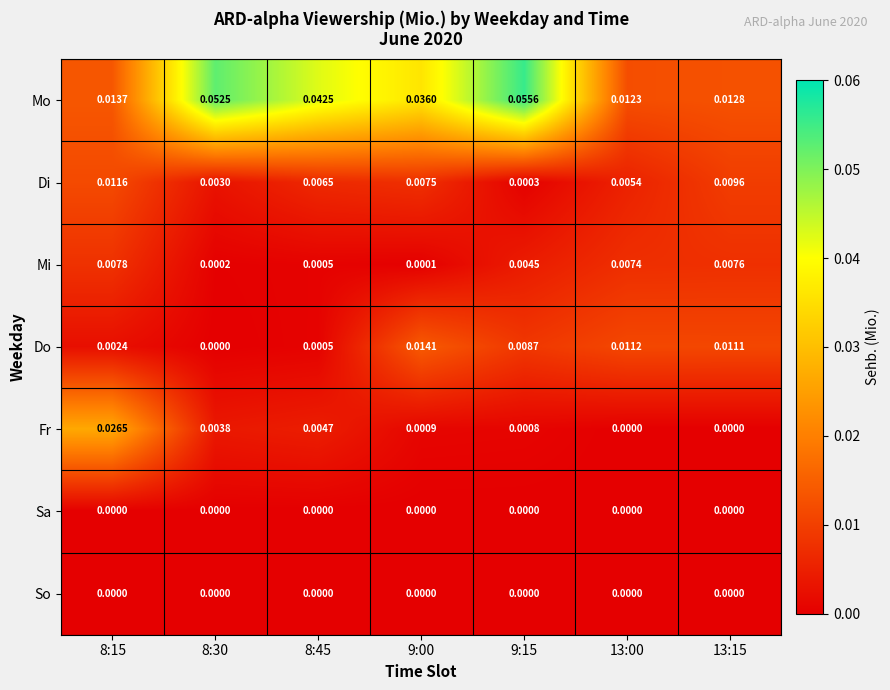

How many series are shown in this chart?

7